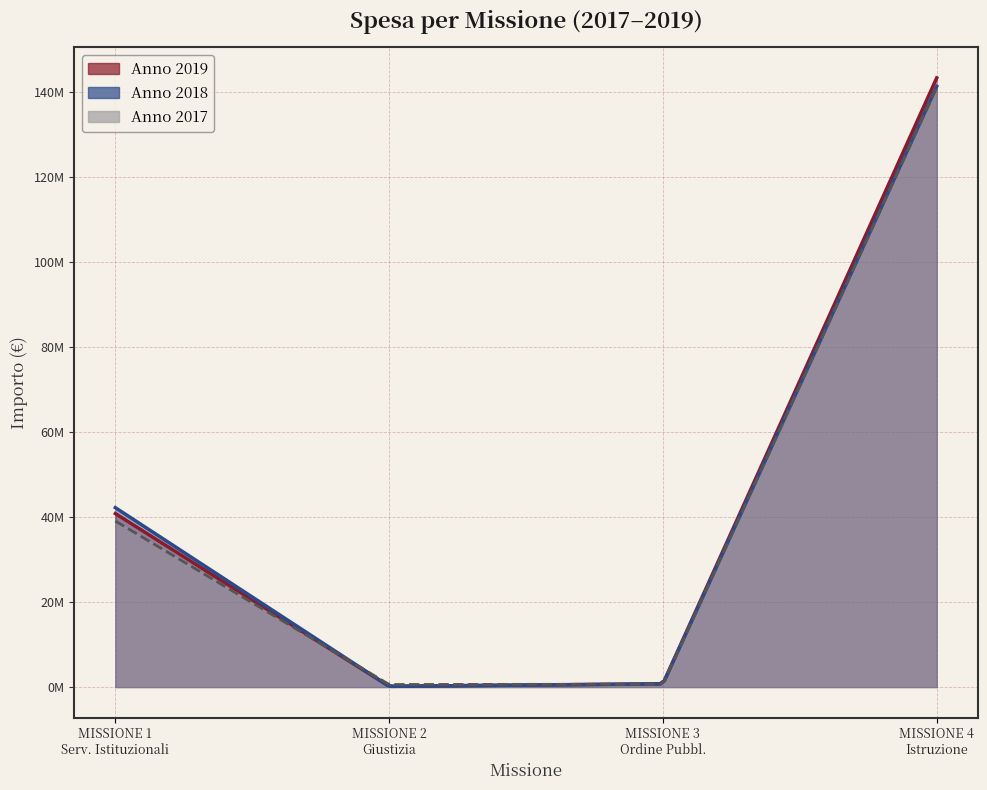

How many lines are shown in the chart?

3